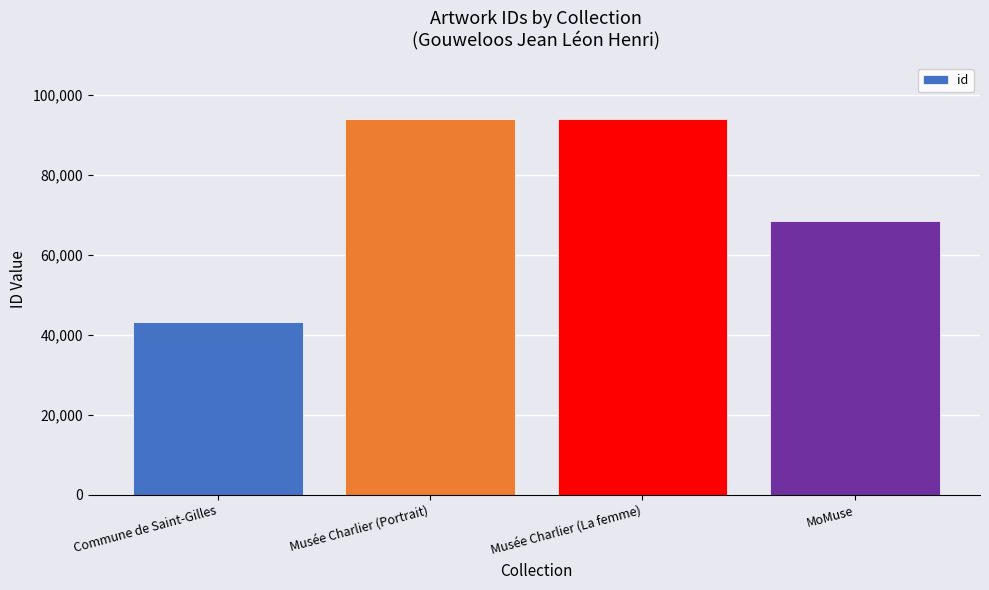

What is the average value?

74874